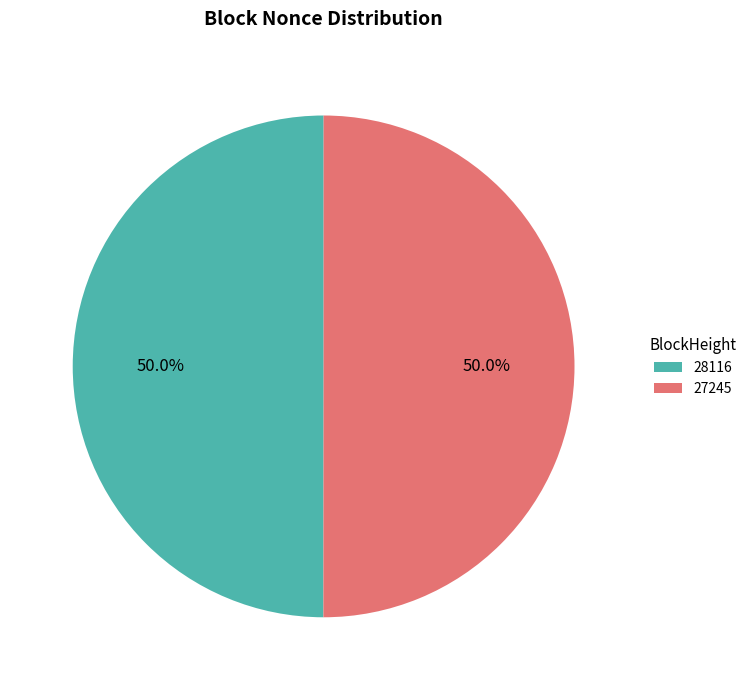

To the nearest percent, what is the average slice percentage?

50%